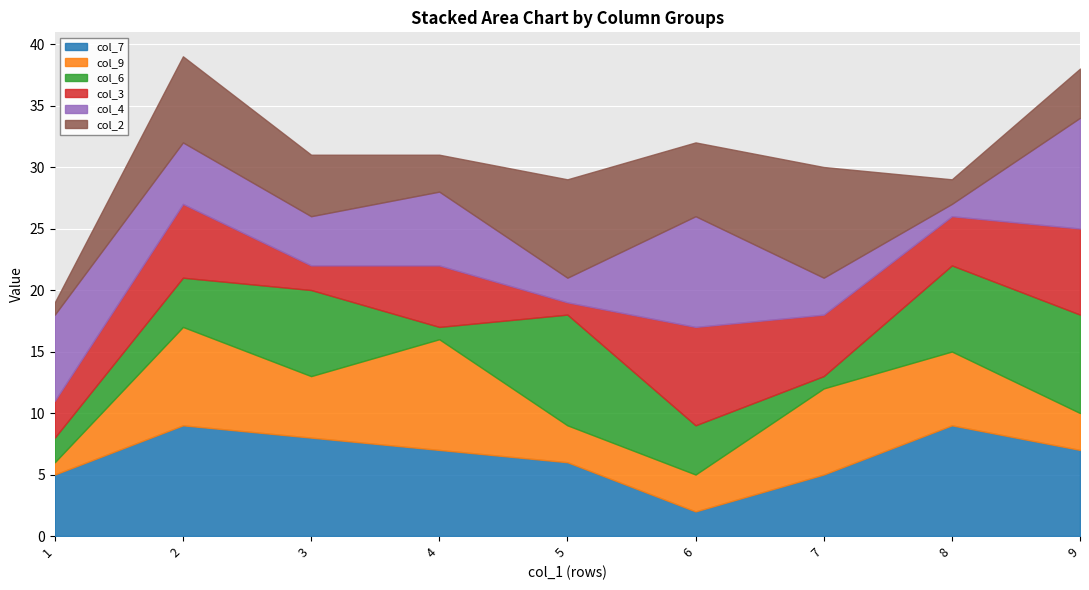

The col_7 series shows 9 at 2. True or false?

True